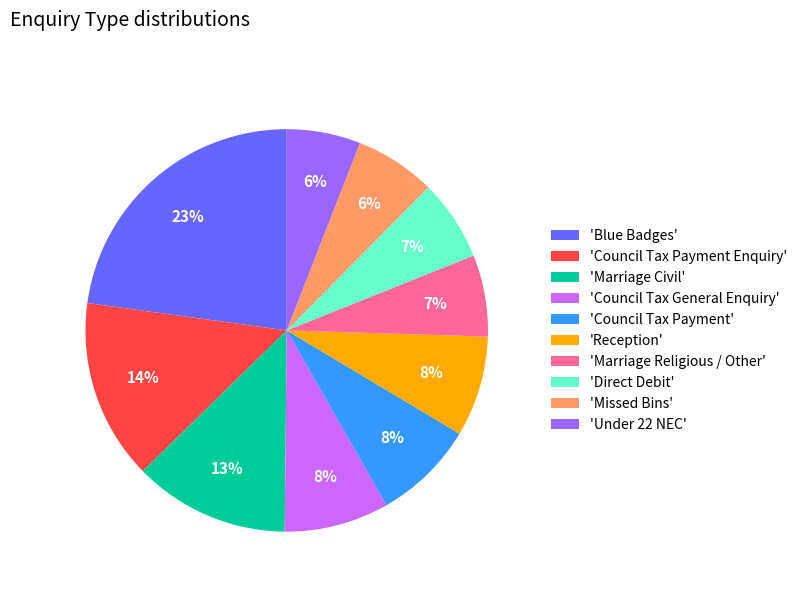

Is there any slice that represents more than half of the pie?

No